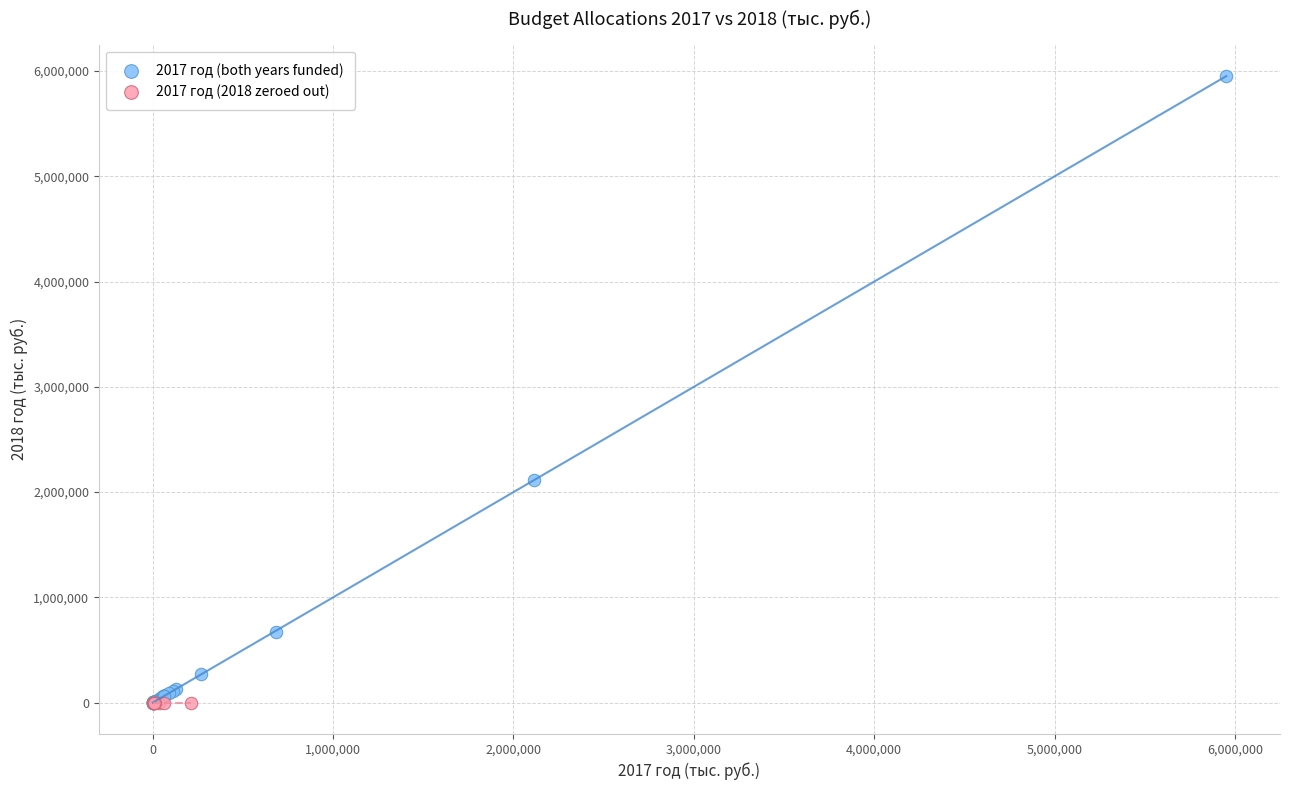

Which series contains the highest Y value?

2017 год (both years funded)